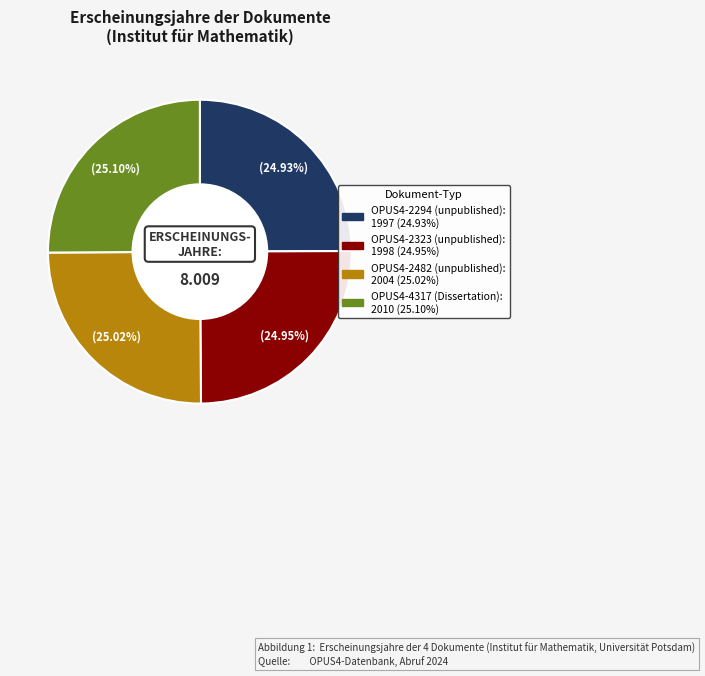

How many slices are in this pie chart?

4